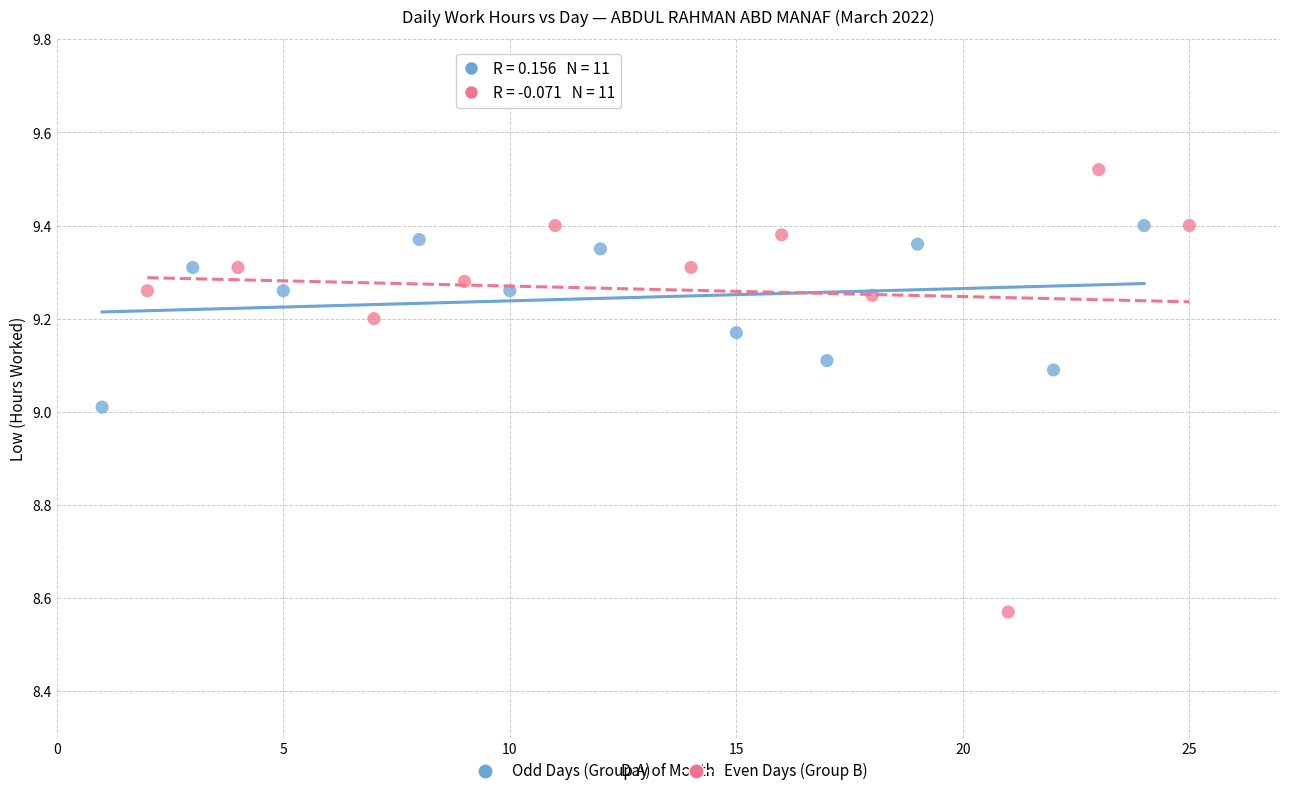

Which series contains the highest Y value?

Even Days (Group B)